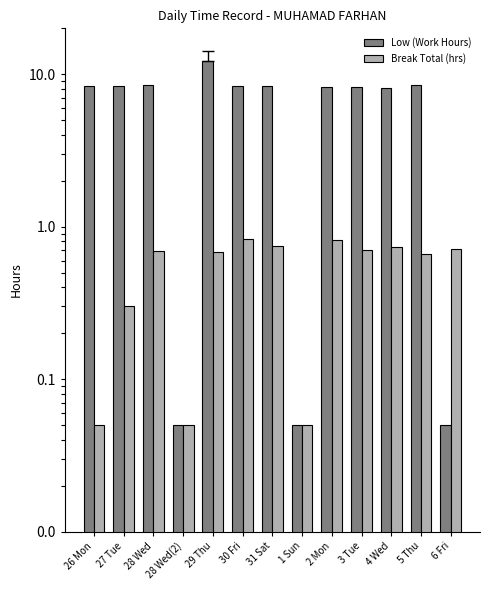

Rank the series by their maximum value, from highest to lowest.

Low (Work Hours), Break Total (hrs)